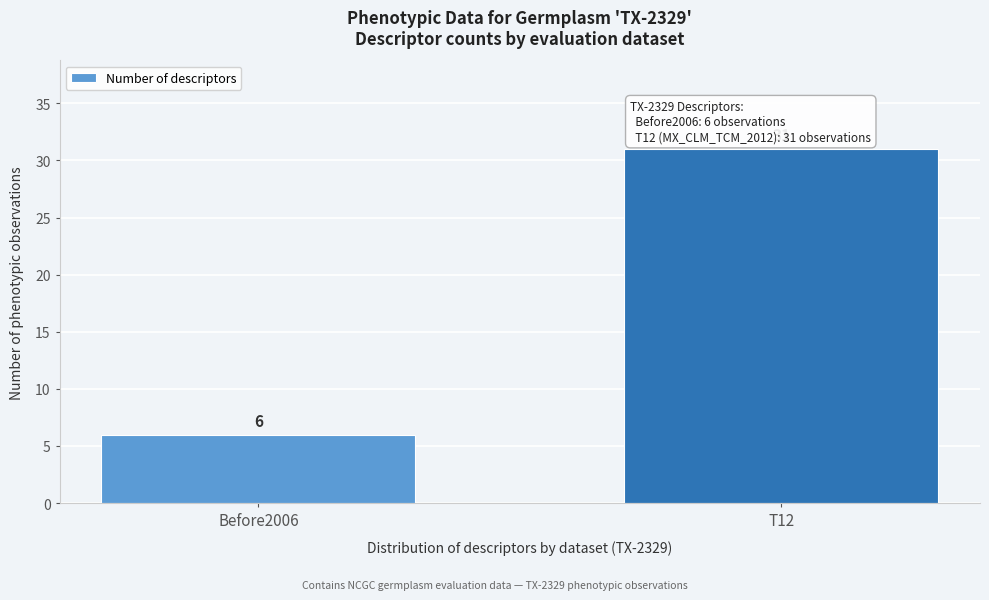

Reading left to right, what are all the values shown in this chart?

Before2006=6	T12=31